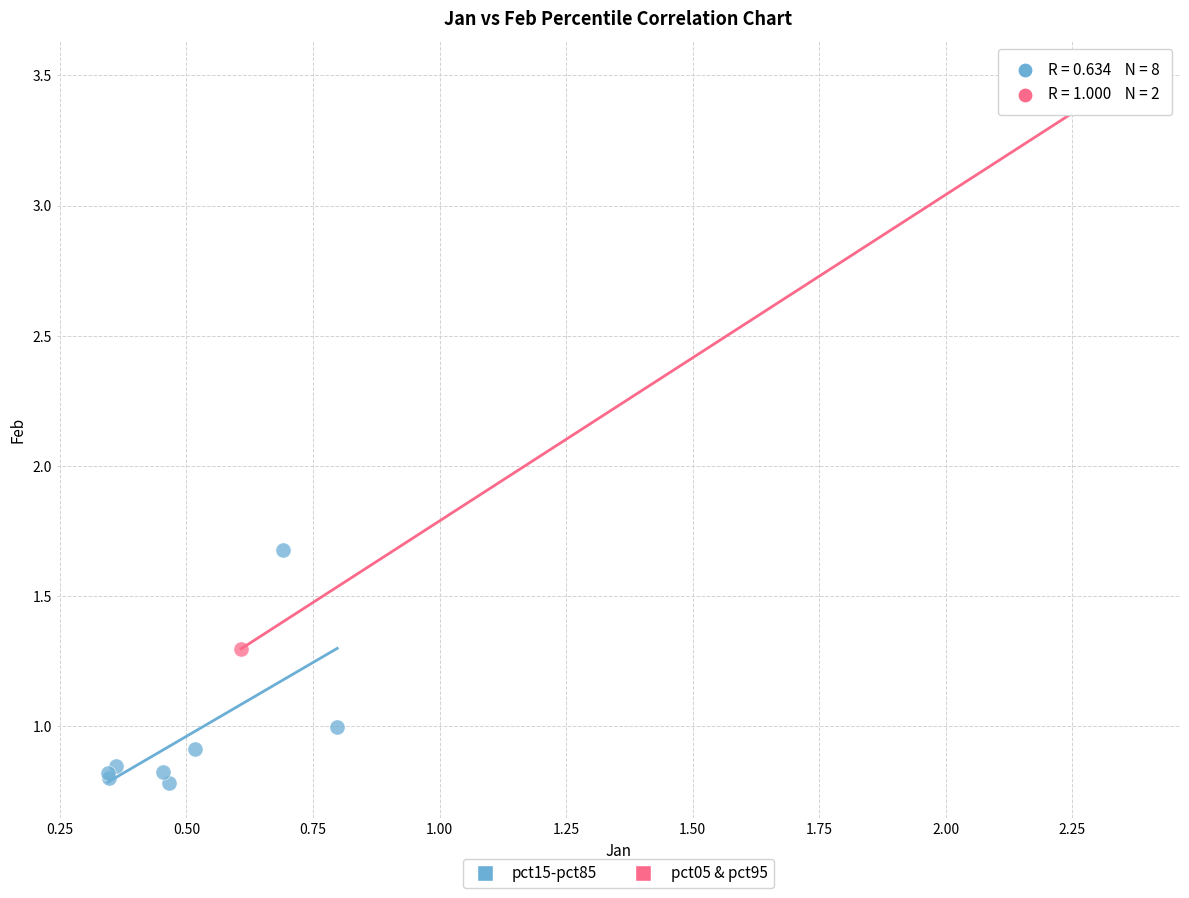

Which series contains the highest Y value?

pct05 & pct95